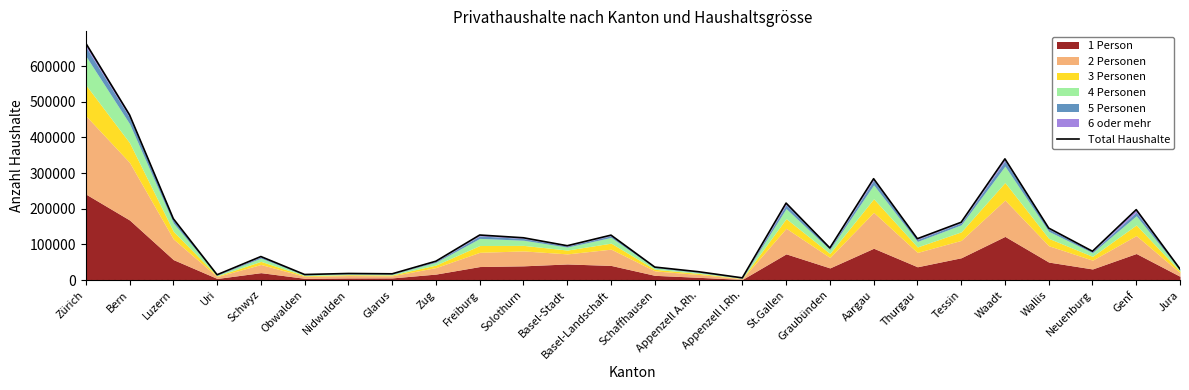

Is it true that the value at Thurgau is 116060?

True